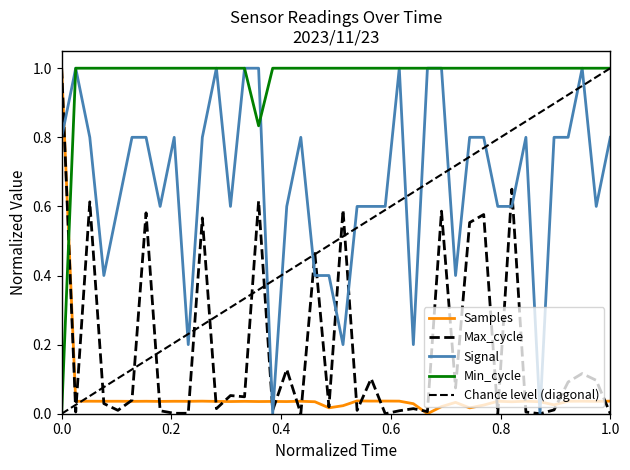

At how many categories does at least one series exceed 0?

40